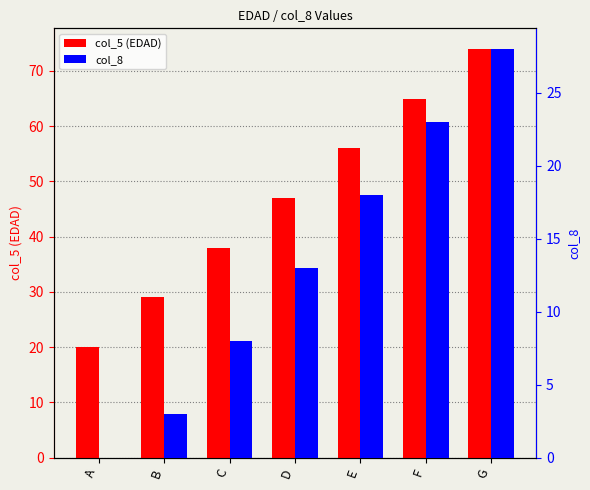

What is the difference between the col_5 (EDAD) values at D and E?

9